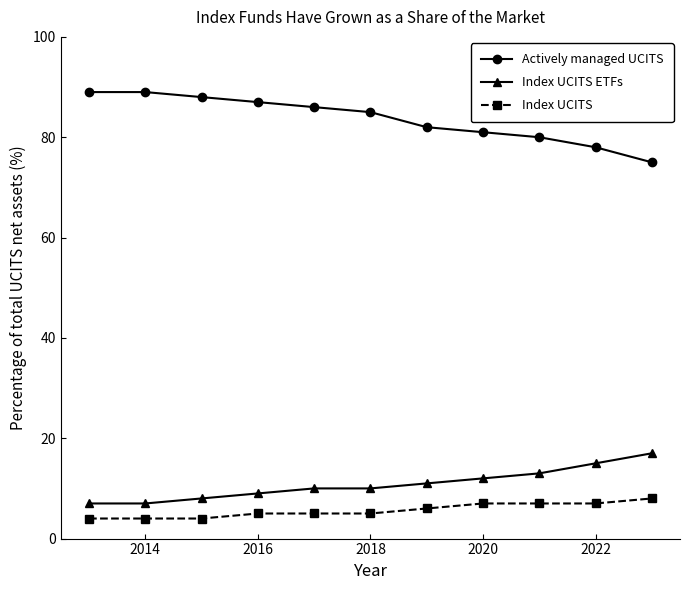

What is the value of the Index UCITS ETFs point at the 2nd from the left?

7